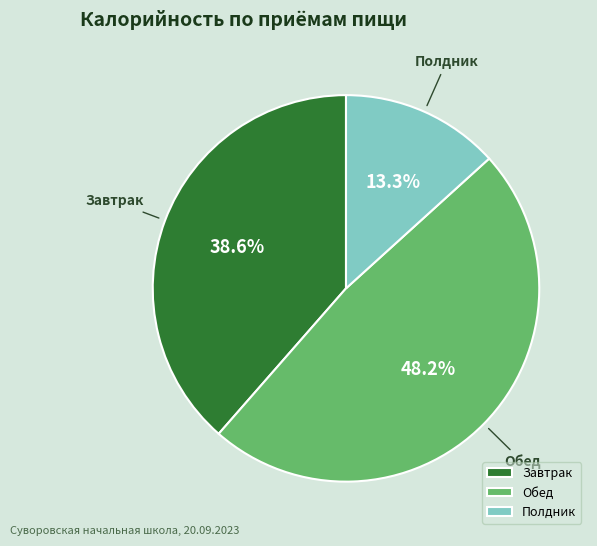

What is the smallest slice in the pie chart?

Полдник